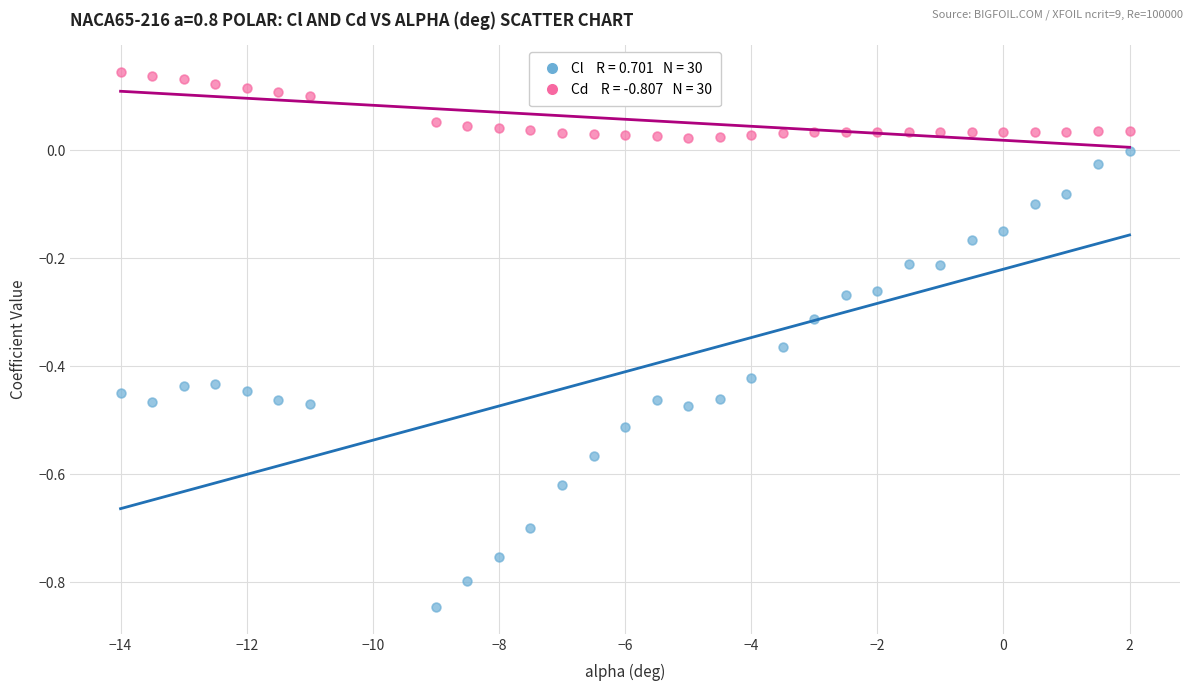

Across all data points, what is the range of Y values (max minus min)?

1.0